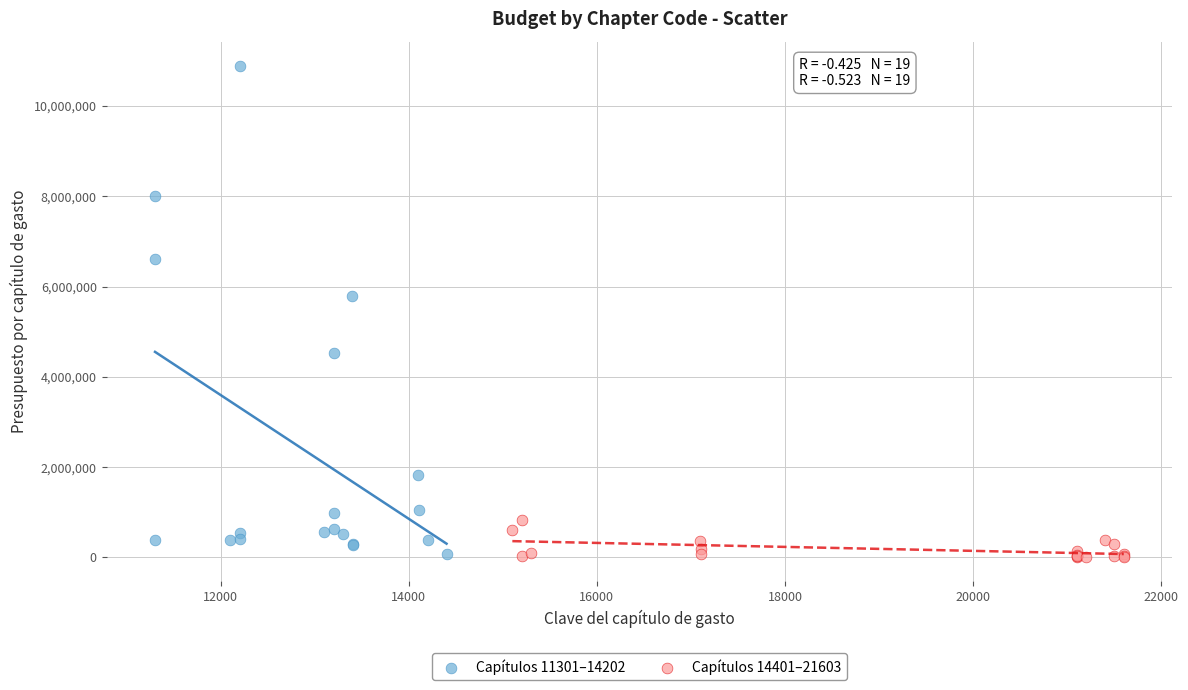

Which series reaches the maximum Y coordinate?

Capítulos 11301–14202